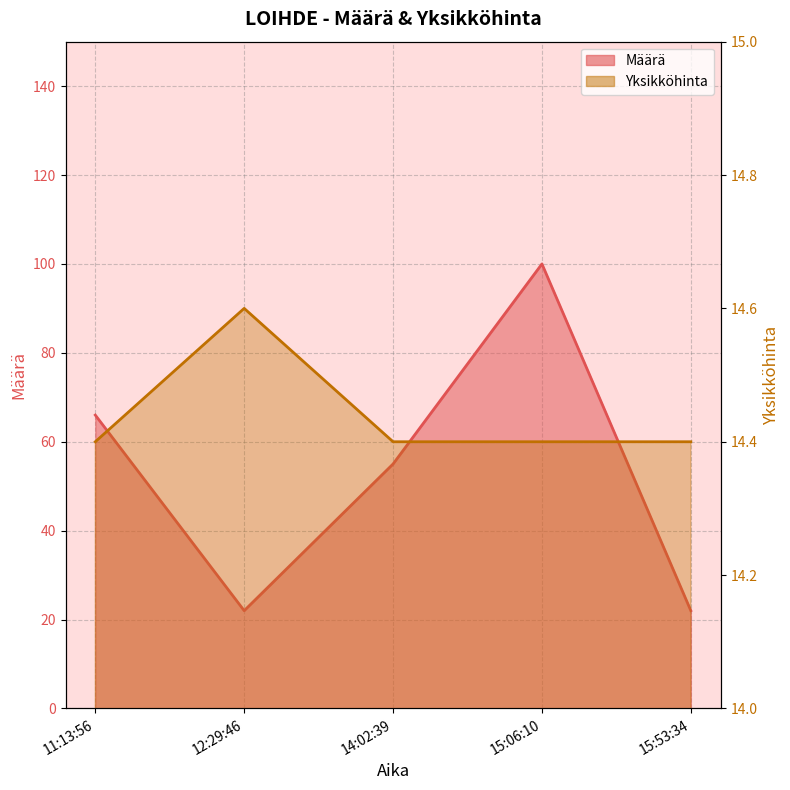

The value of Yksikköhinta at 14:02:39 is 14.4. True or false?

True